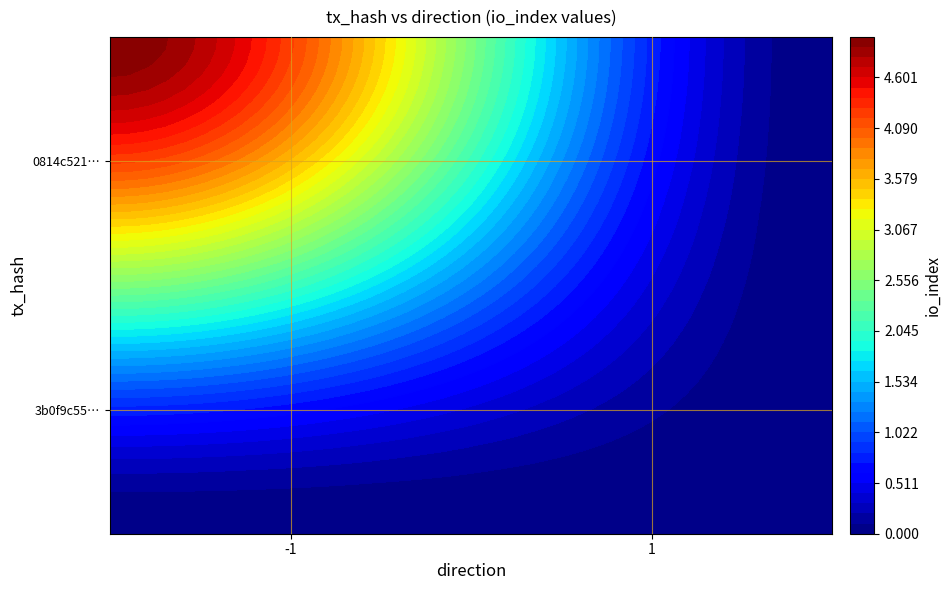

Count the number of categories in the chart.

2